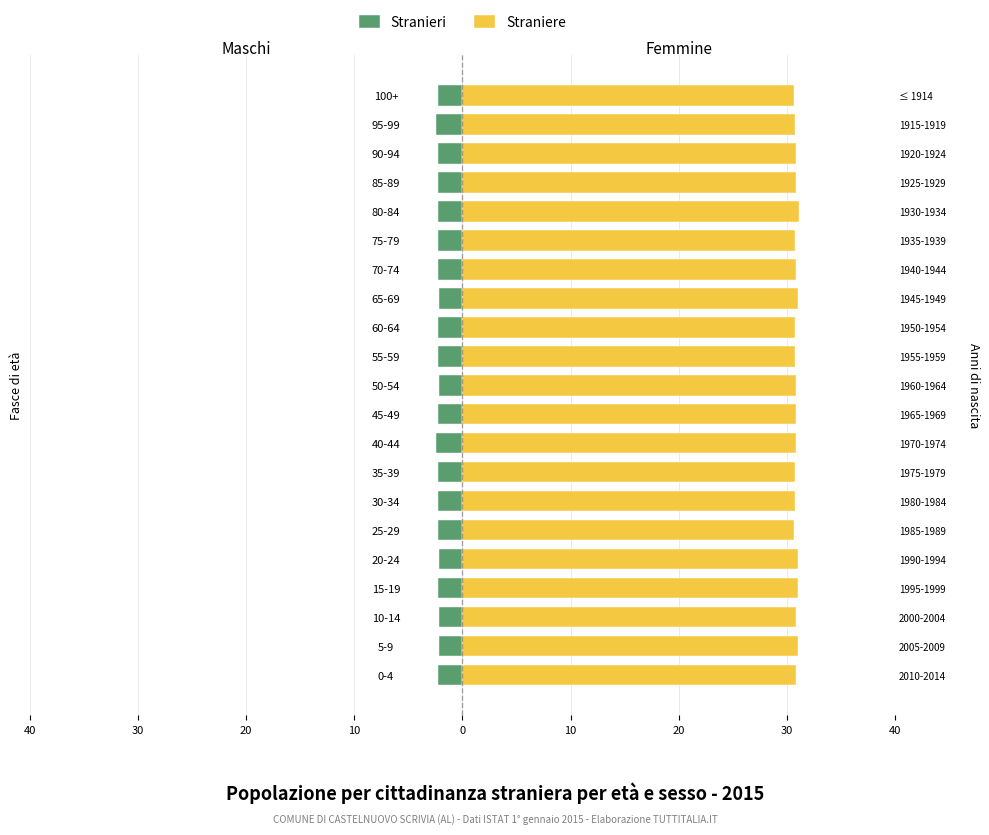

How many Straniere values are between 30 and 31?

20